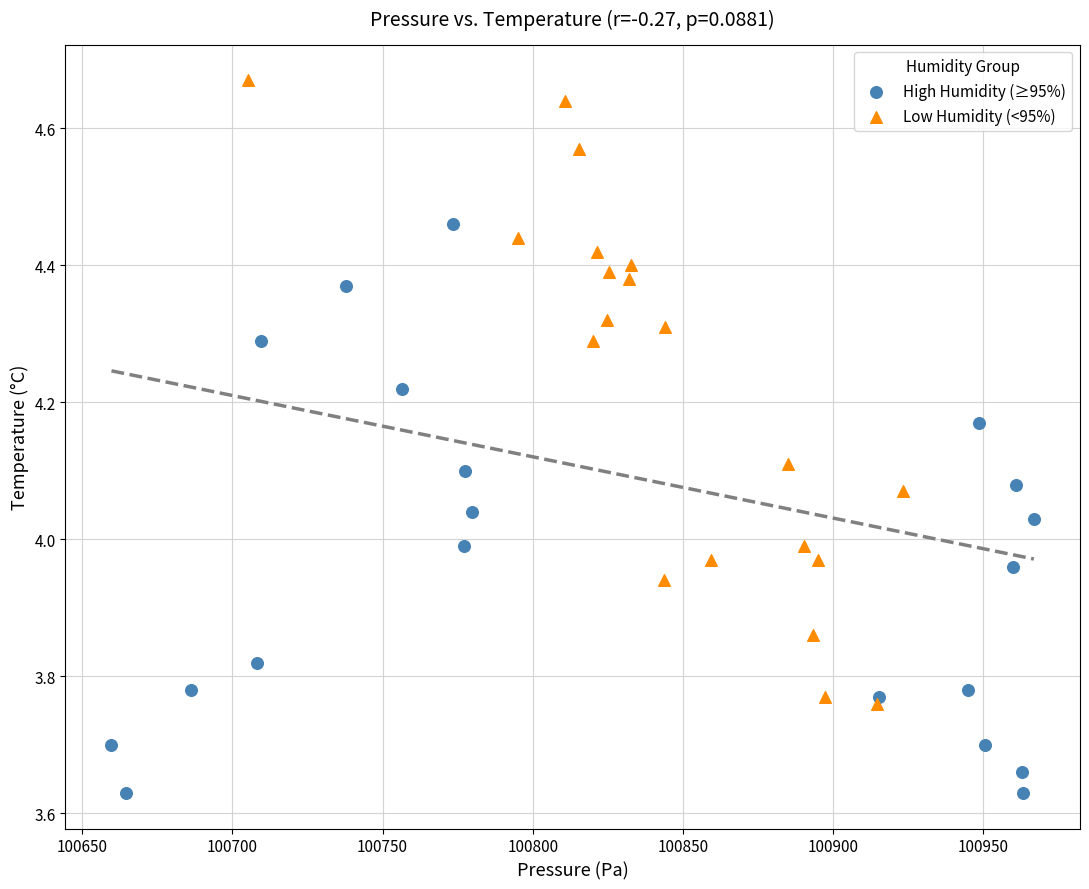

Which series has the largest Y range (max minus min)?

Low Humidity (<95%)